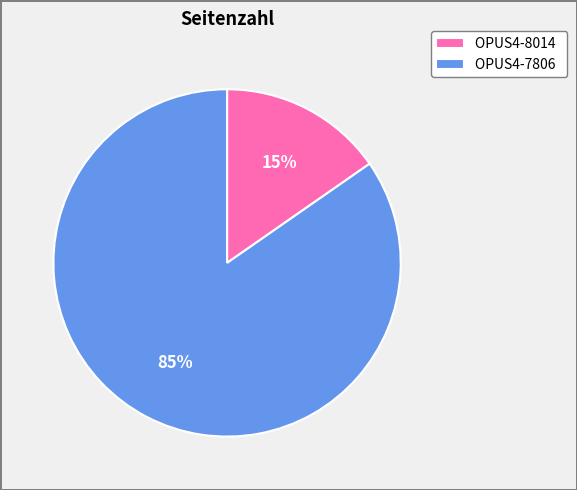

What percentage is the OPUS4-8014 slice, to the nearest percent?

15%